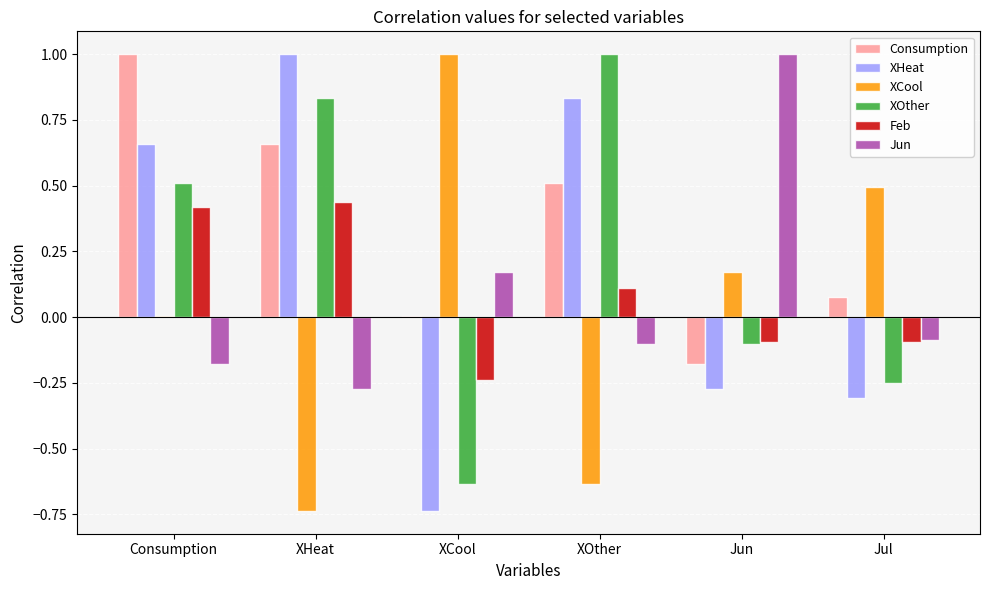

Count the Feb values in the range 0 to 1.

3